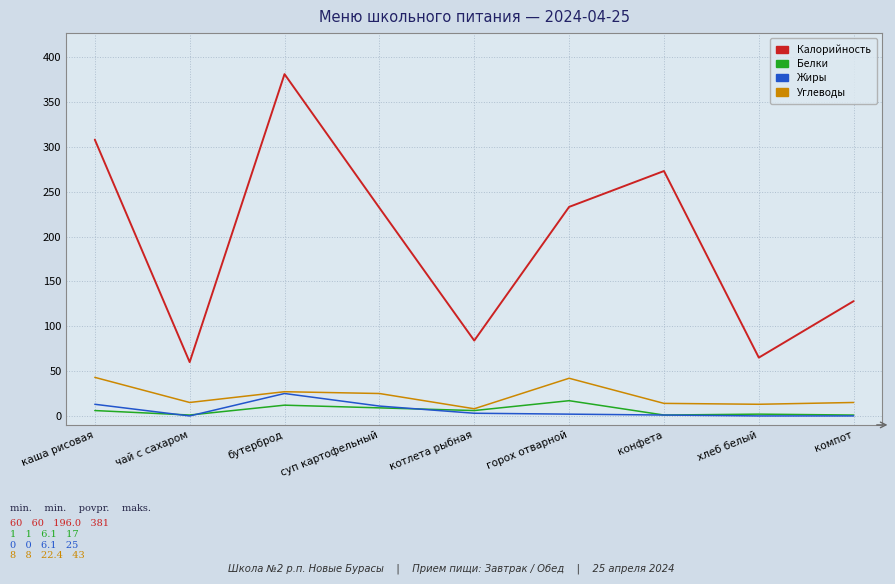

True or false: Углеводы and Калорийность intersect in this chart.

False